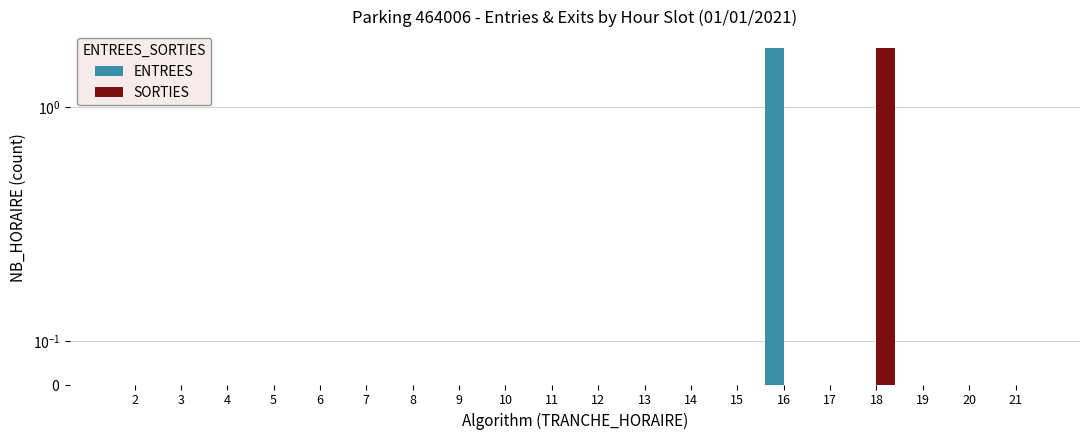

Which series has the largest total across all categories?

ENTREES